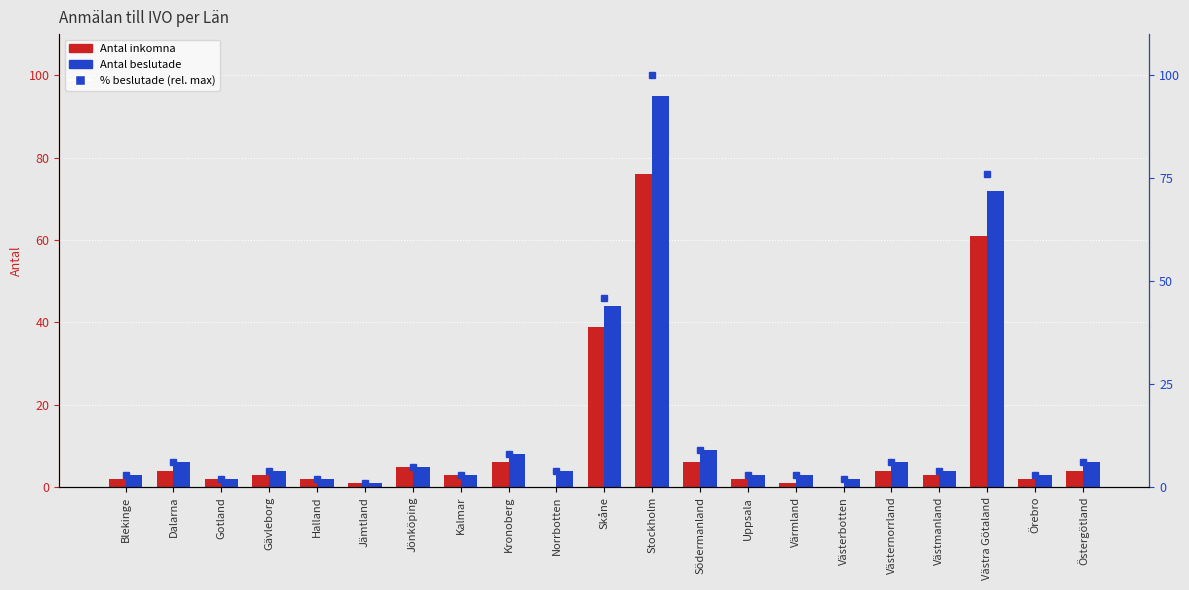

What is the value of the Antal inkomna bar at the 17th from the left?

4